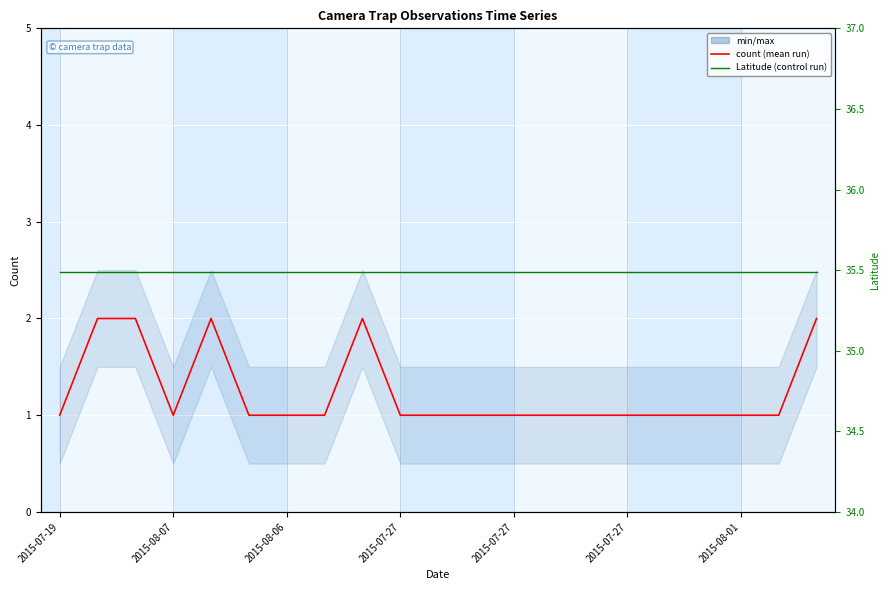

What is the maximum value for count?

2.0